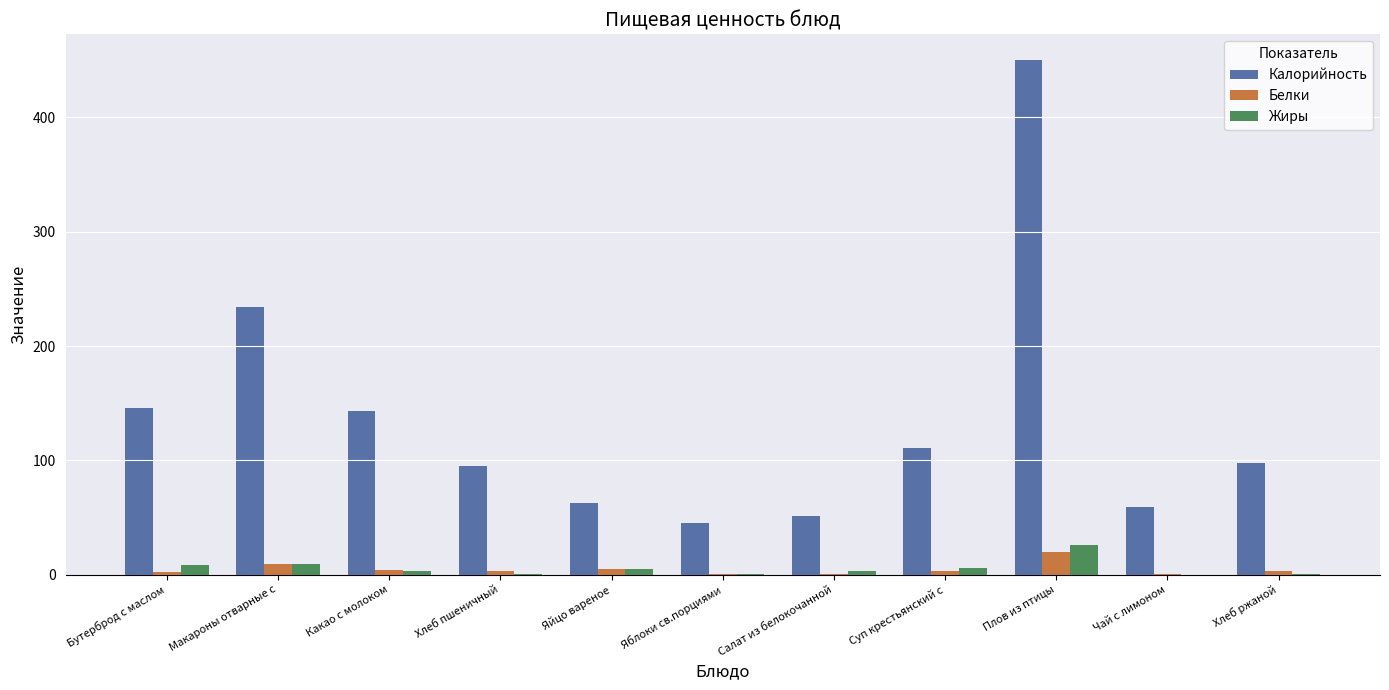

How many categories are shown in the chart?

11